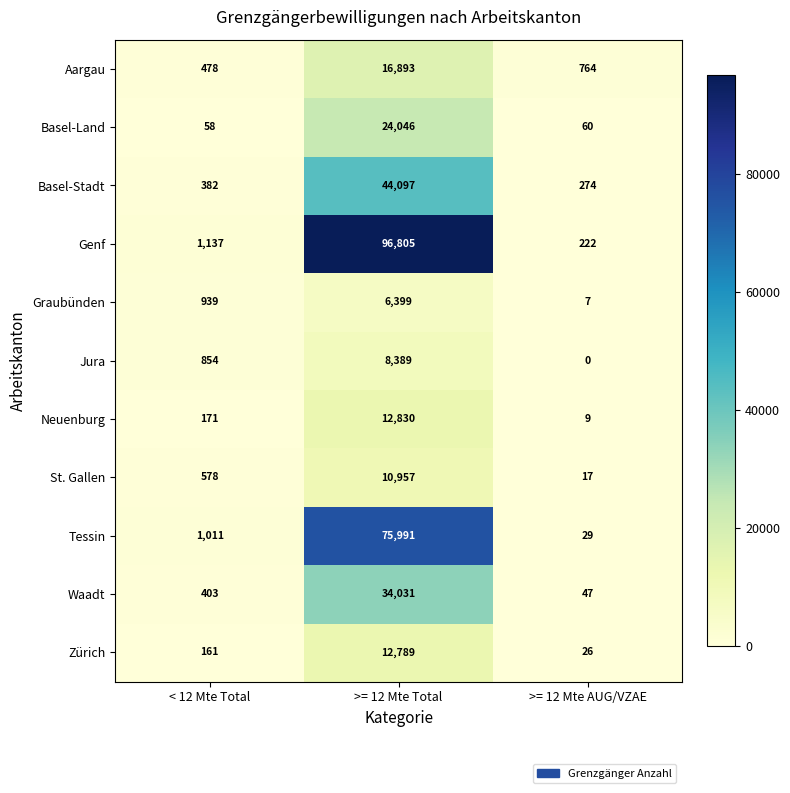

How many series are shown in this chart?

11